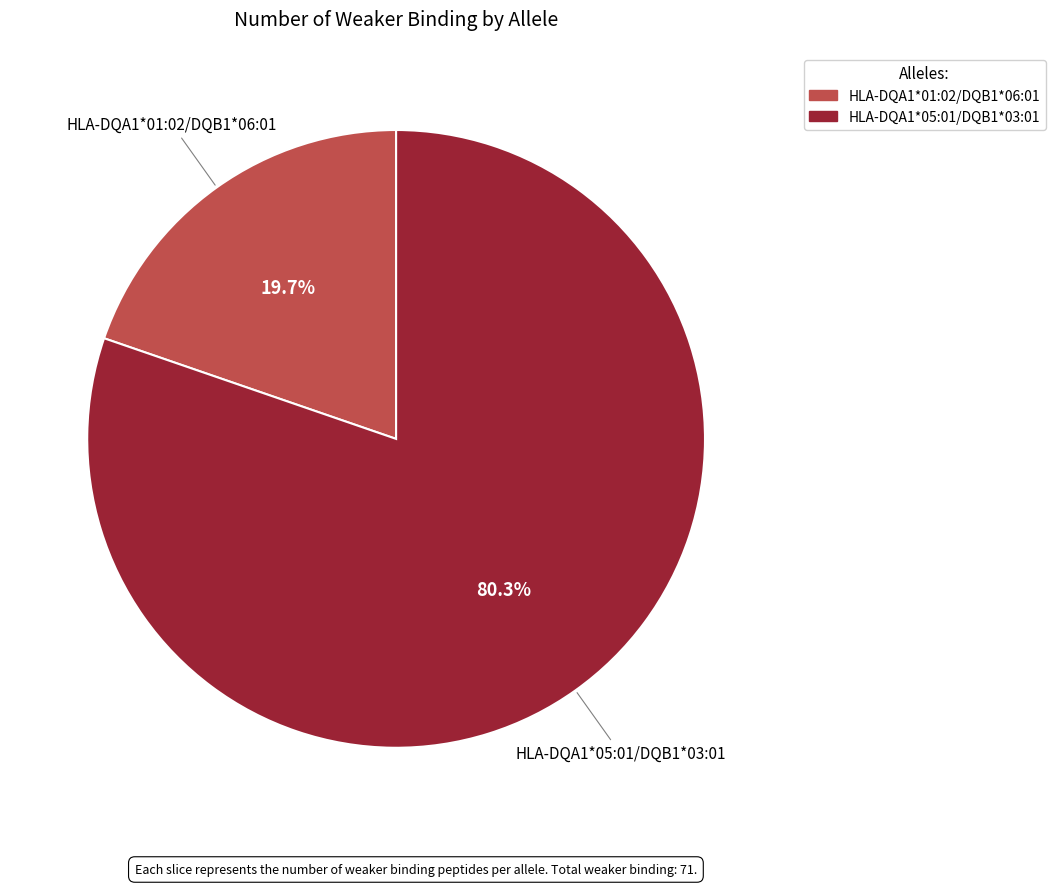

The HLA-DQA1*01:02/DQB1*06:01 slice represents 20% of the pie. True or false?

True